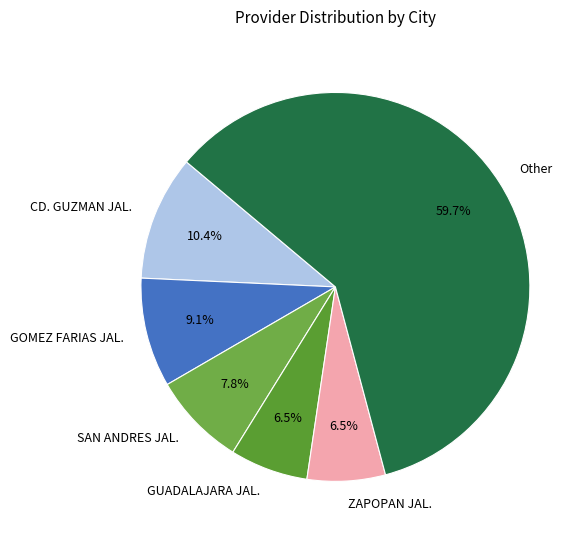

Which has a higher value, SAN ANDRES JAL. or ZAPOPAN JAL.?

SAN ANDRES JAL.